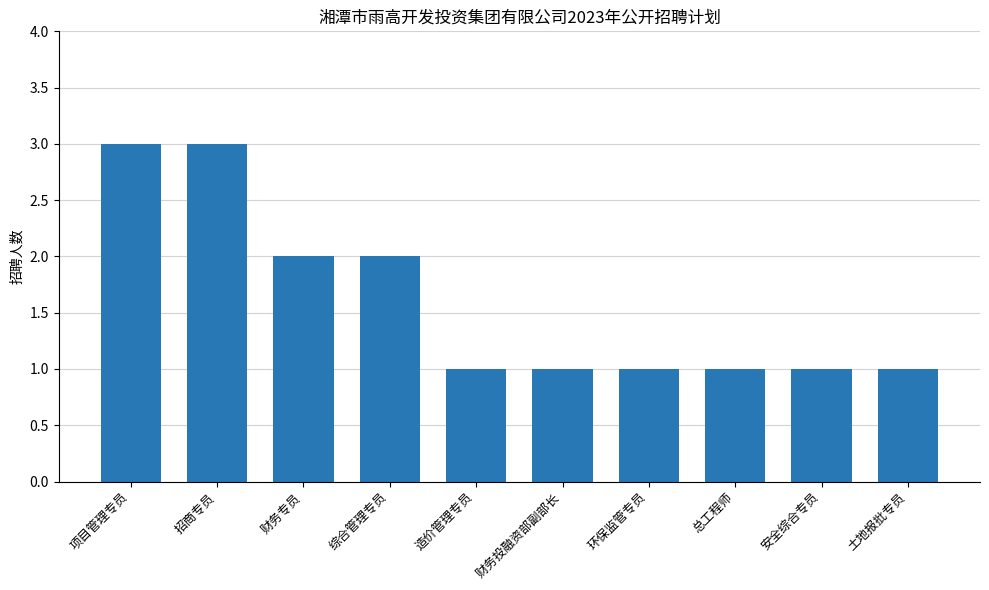

The chart shows a value of 2 at 环保监管专员. True or false?

False